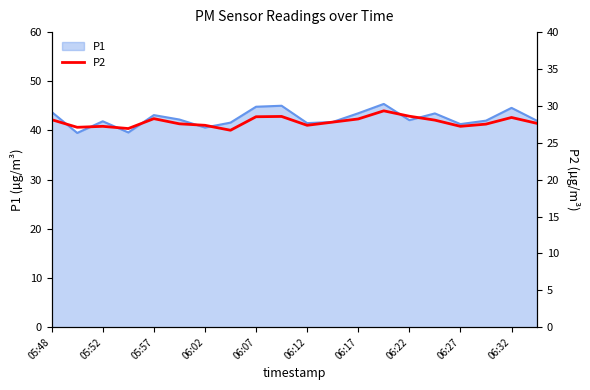

What is the highest value of the P1 series?

45.4